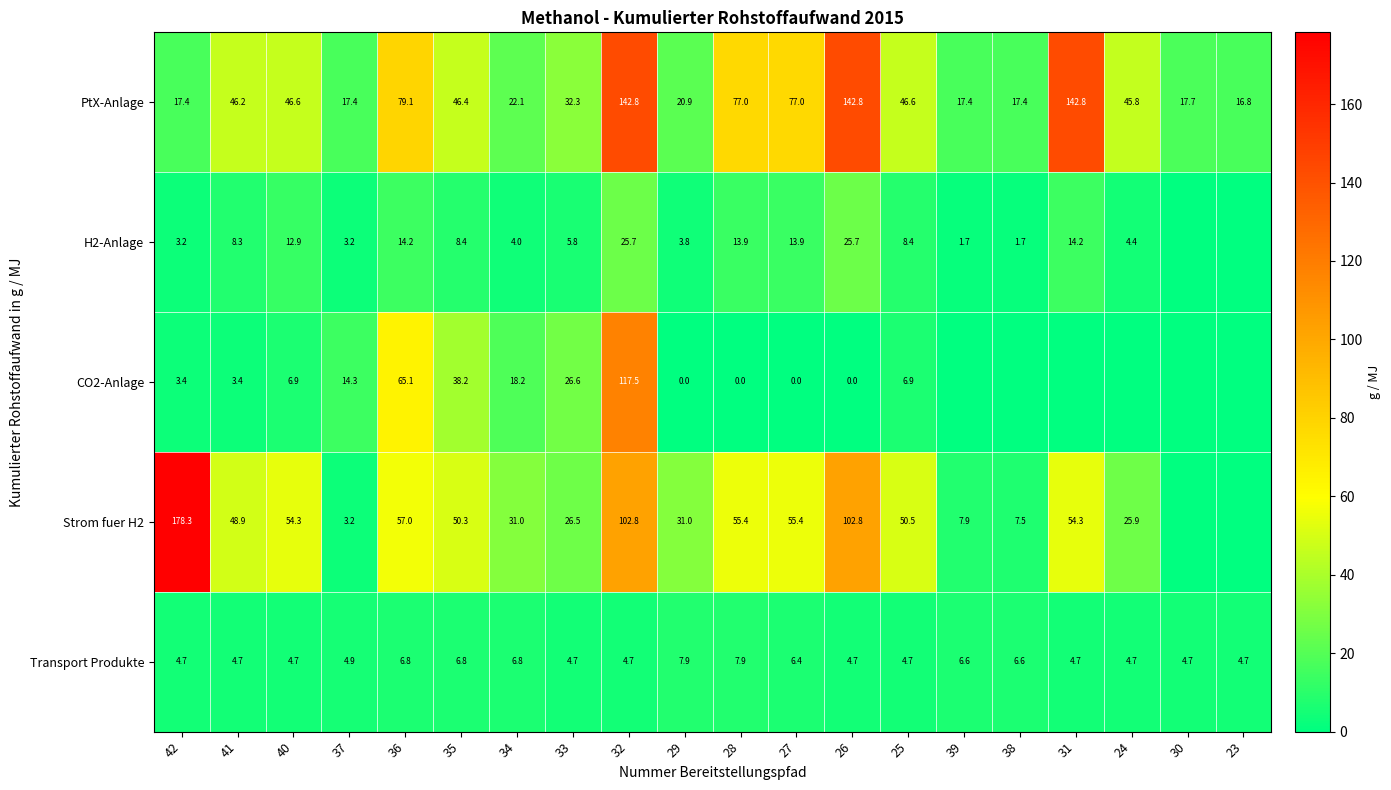

What is the maximum value for PtX-Anlage?

142.8